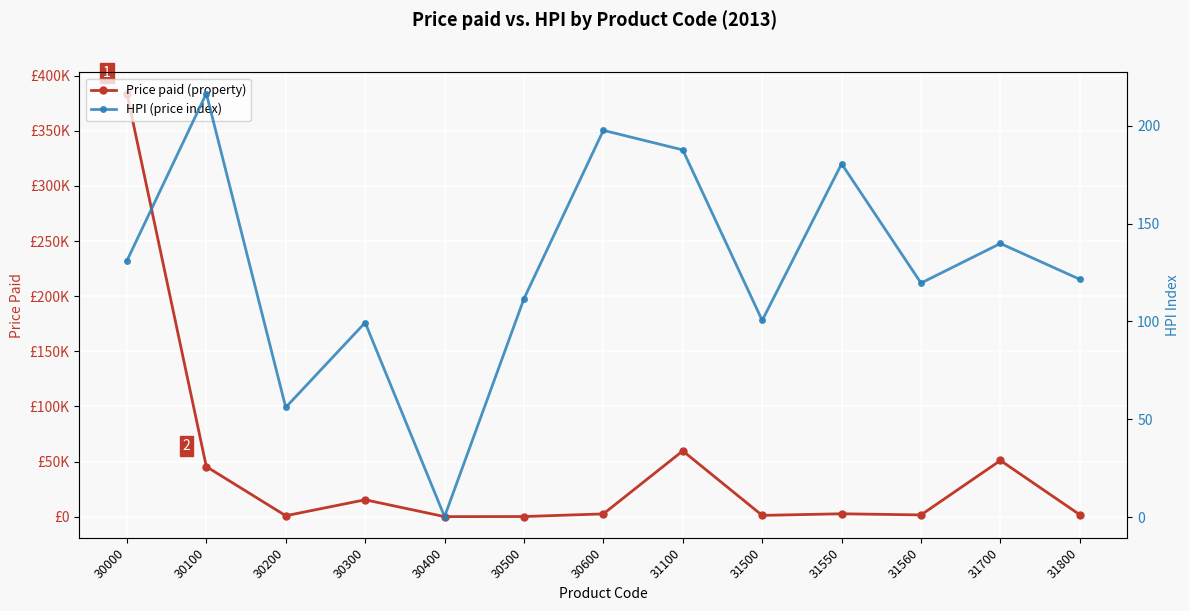

In Price paid (property), how many points are higher than both neighbors (excluding endpoints)?

4